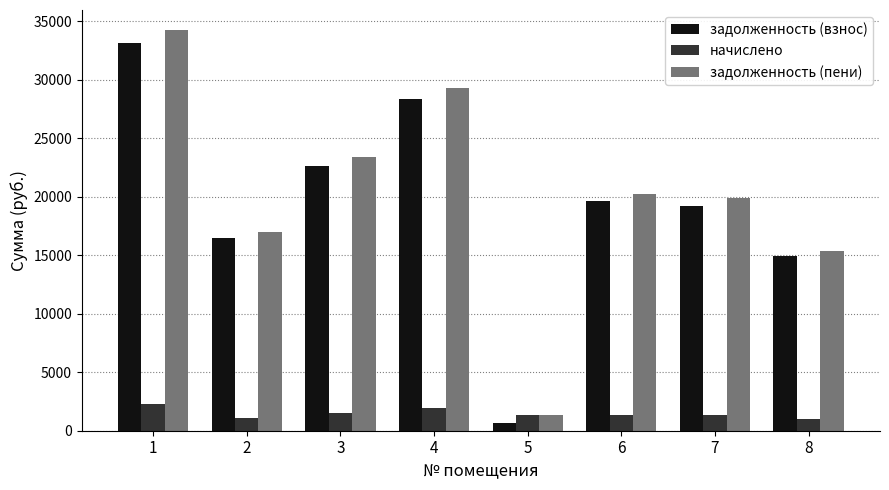

Is the value of начислено at 4 greater than the value of задолженность (пени) at 4?

No